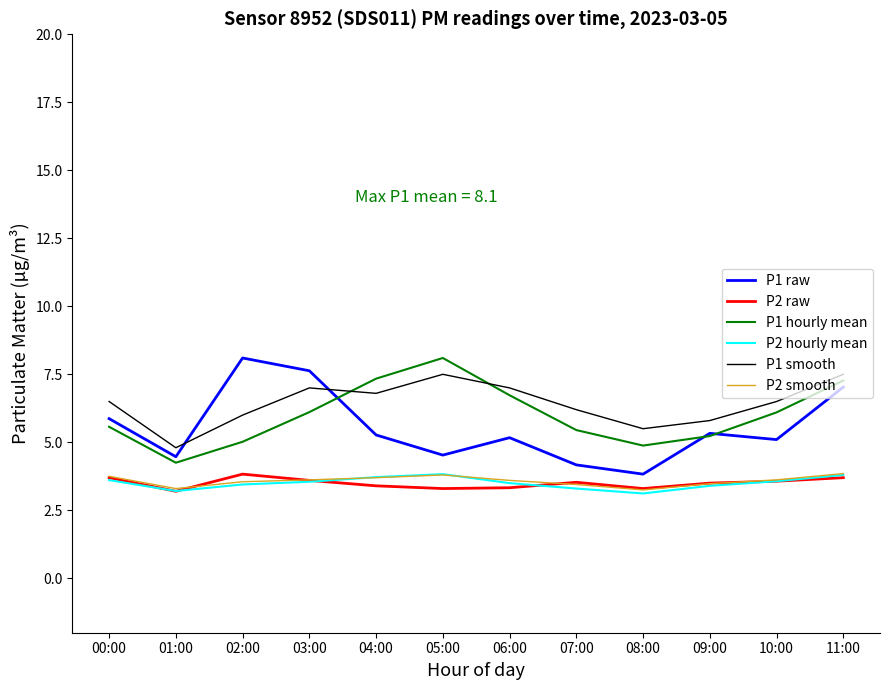

What is the minimum value shown in the chart?

3.1